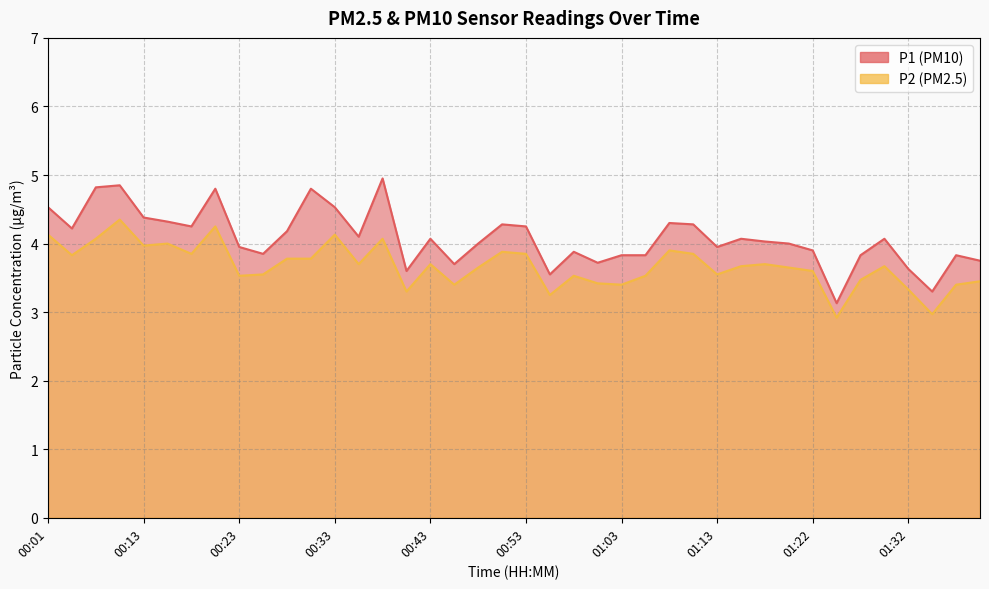

How many data points in P2 are above 3?

38